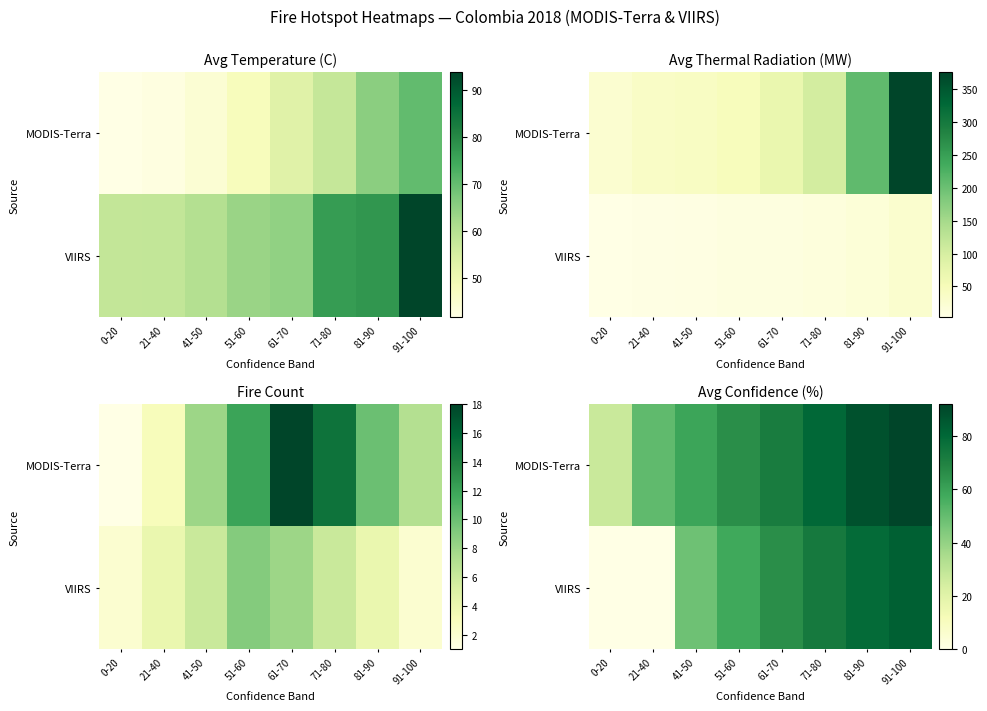

List the labels in order of VIIRS value, smallest first.

0-20, 21-40, 41-50, 51-60, 61-70, 71-80, 81-90, 91-100